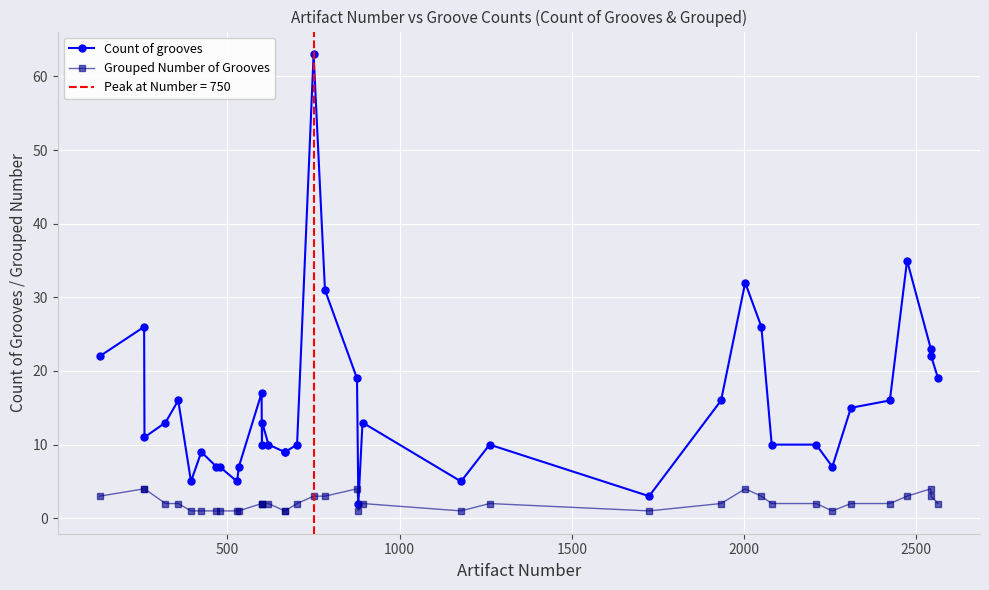

True or false: Count of grooves has more than 1 interior local peaks.

True